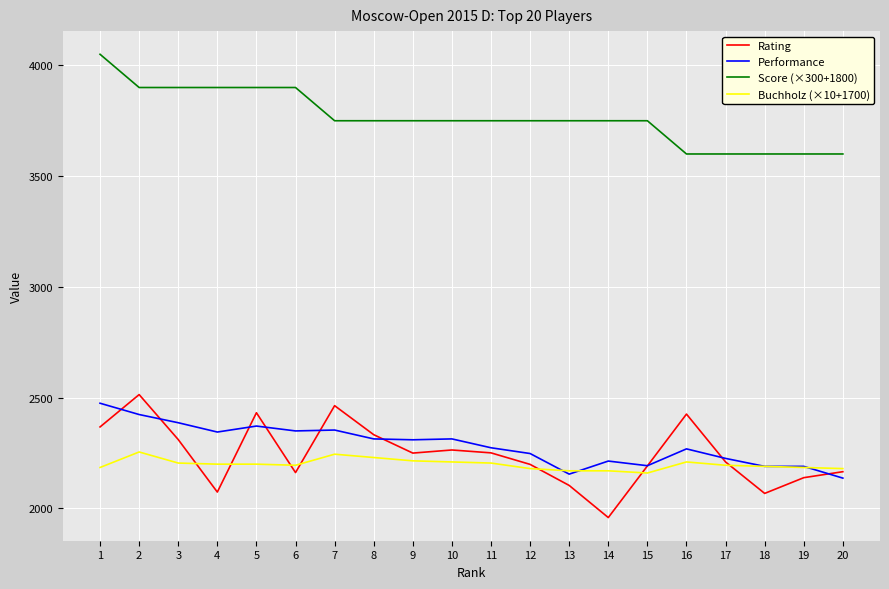

What is the difference between the highest and lowest values at 14?

1791